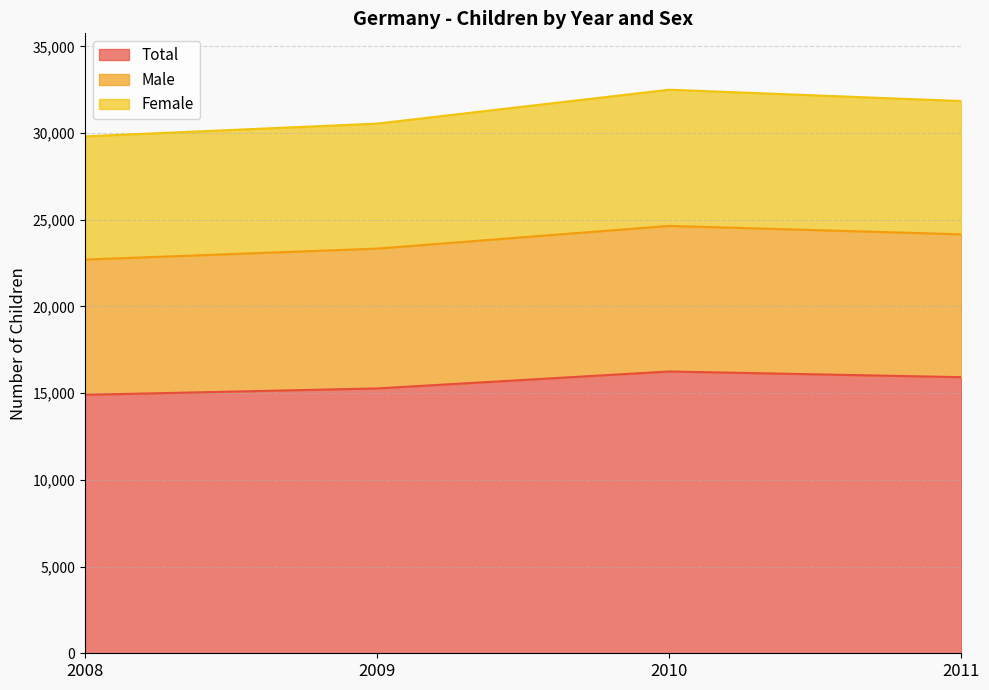

The Total series shows 5300 at 2010. True or false?

False